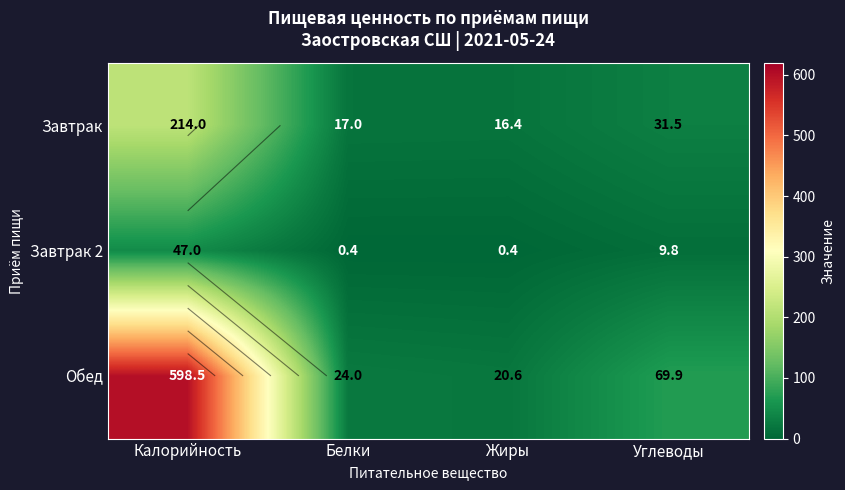

Is it true that Завтрак equals 83.8 at Калорийность?

False